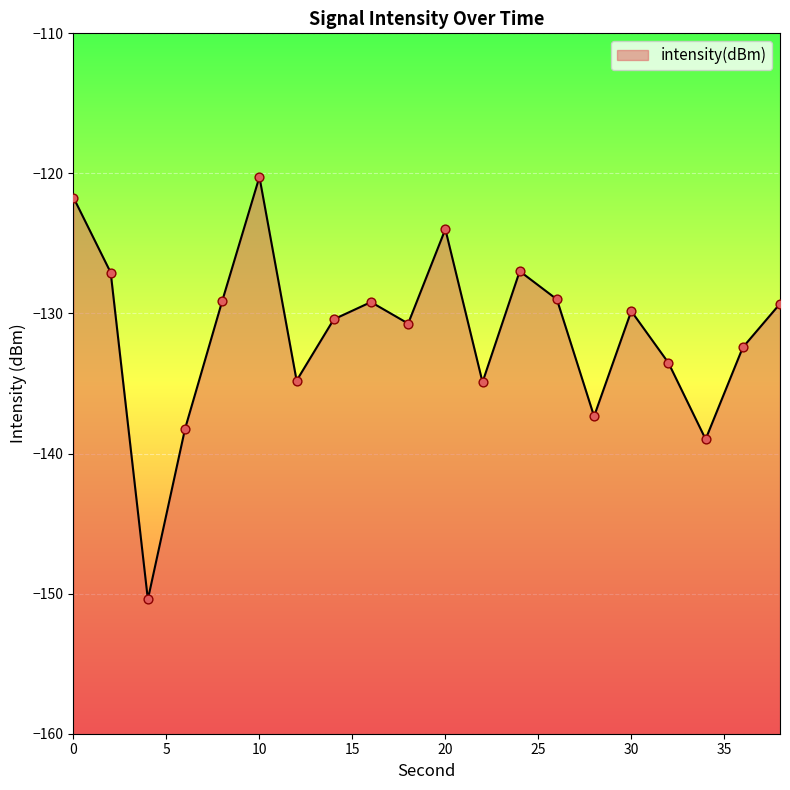

What is the change in value from 14 to 16?

+1.2